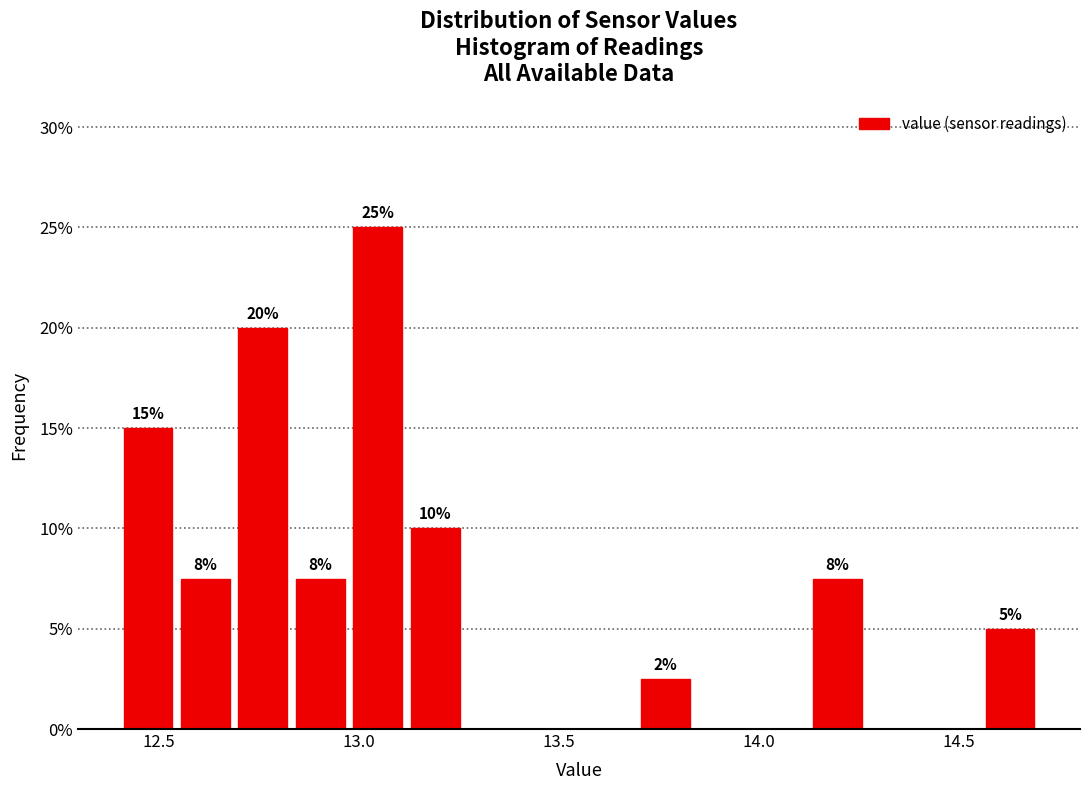

Read against the x-axis, roughly where is the centre of the tallest bar?

13.05